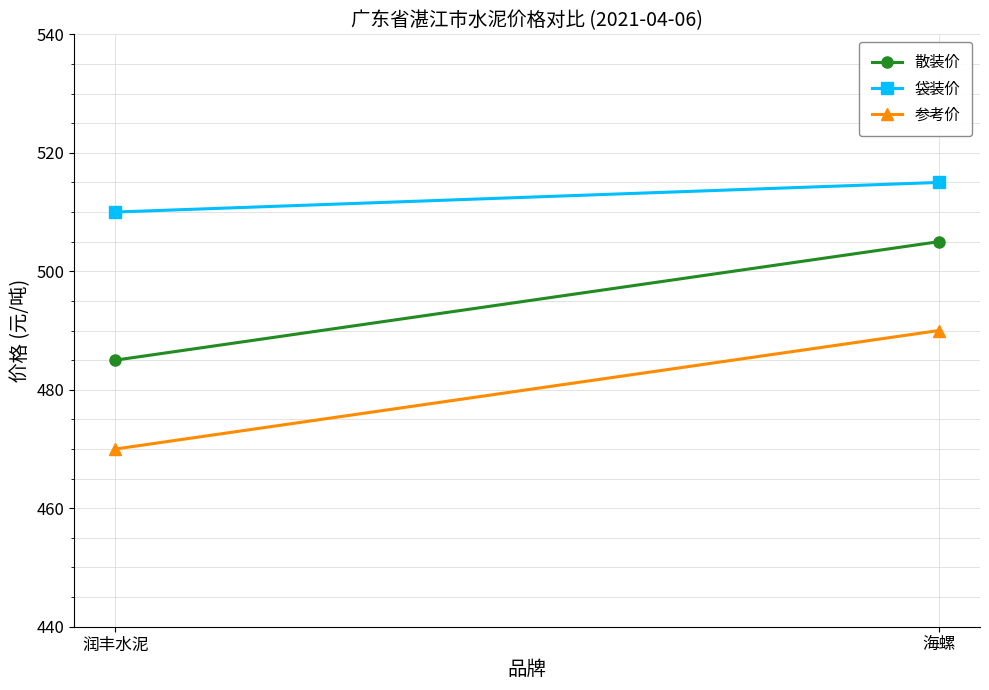

What is the difference between the maximum and minimum values in the 散装价 series?

20